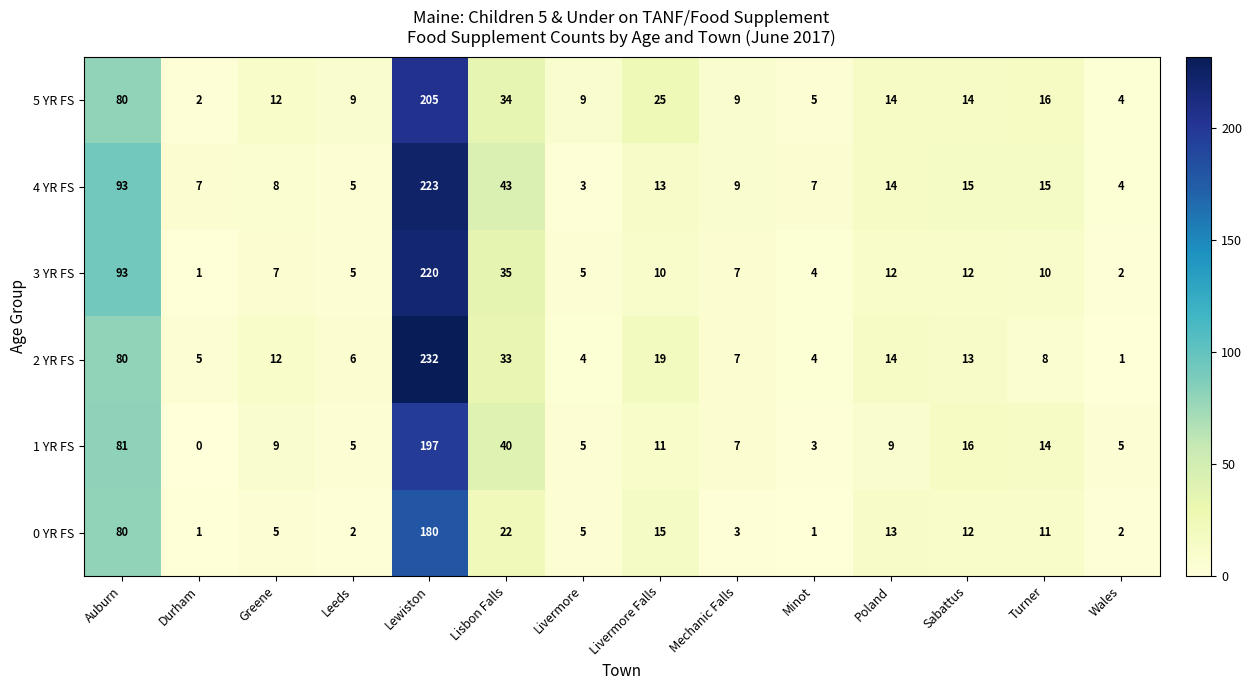

What is the spread (max minus min) of values at Poland?

5